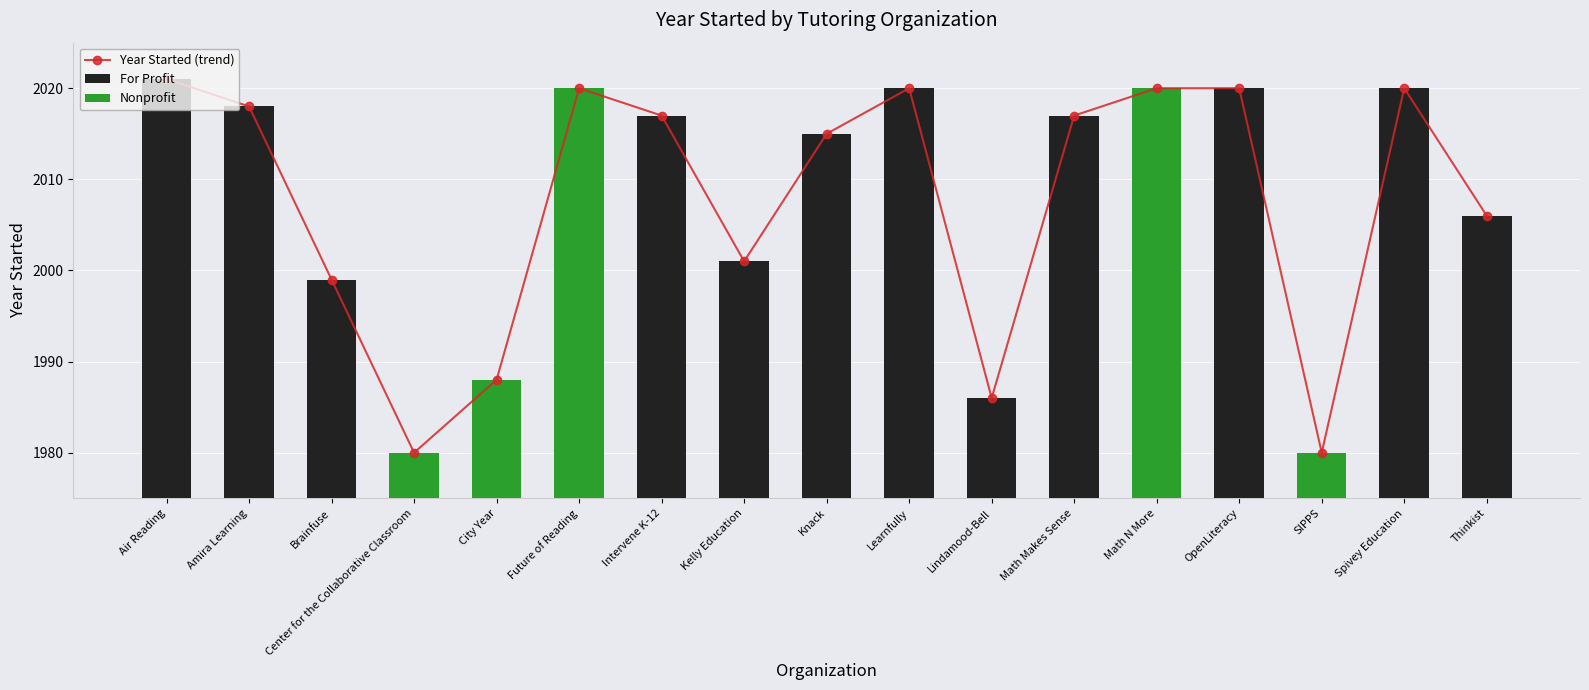

Reading left to right, extract all data points from this chart.

Air Reading=2021	Amira Learning=2018	Brainfuse=1999	Center for the Collaborative Classroom=1980	City Year=1988	Future of Reading=2020	Intervene K-12=2017	Kelly Education=2001	Knack=2015	Learnfully=2020	Lindamood-Bell=1986	Math Makes Sense=2017	Math N More=2020	OpenLiteracy=2020	SIPPS=1980	Spivey Education=2020	Thinkist=2006